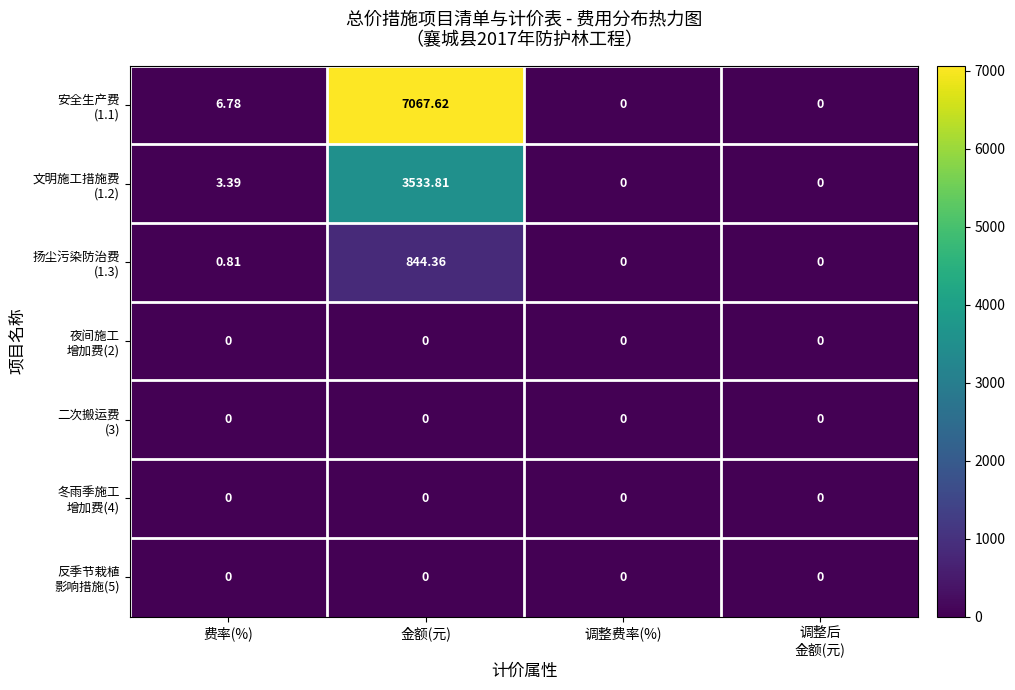

Count the number of data series in this chart.

7